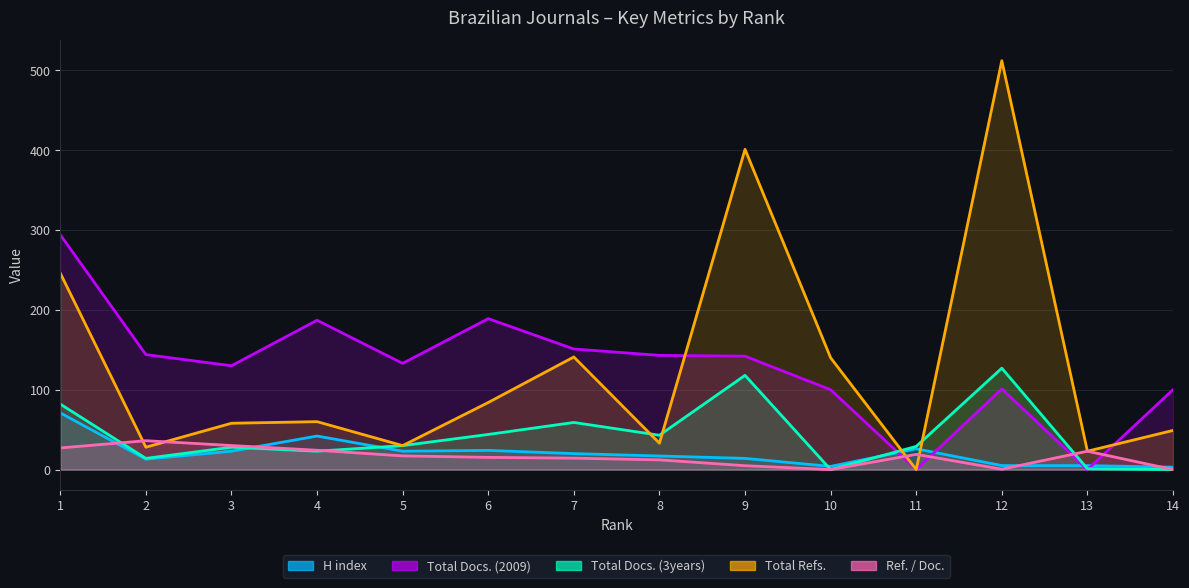

The value of Total Refs. at 14 is 49.0. True or false?

True